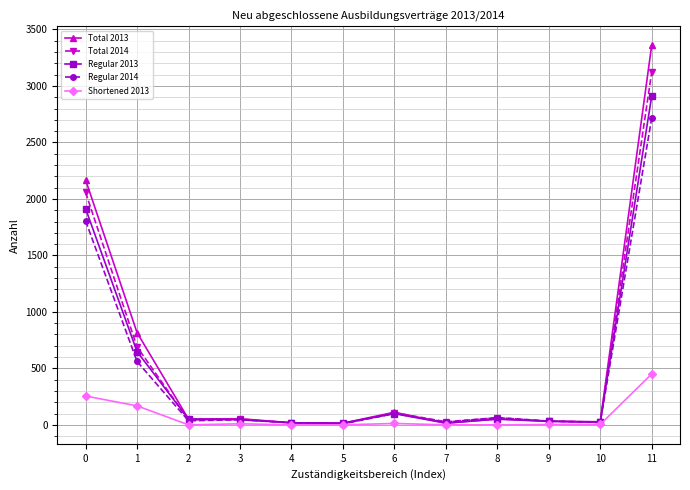

What is the spread (max minus min) of values at 10?

24